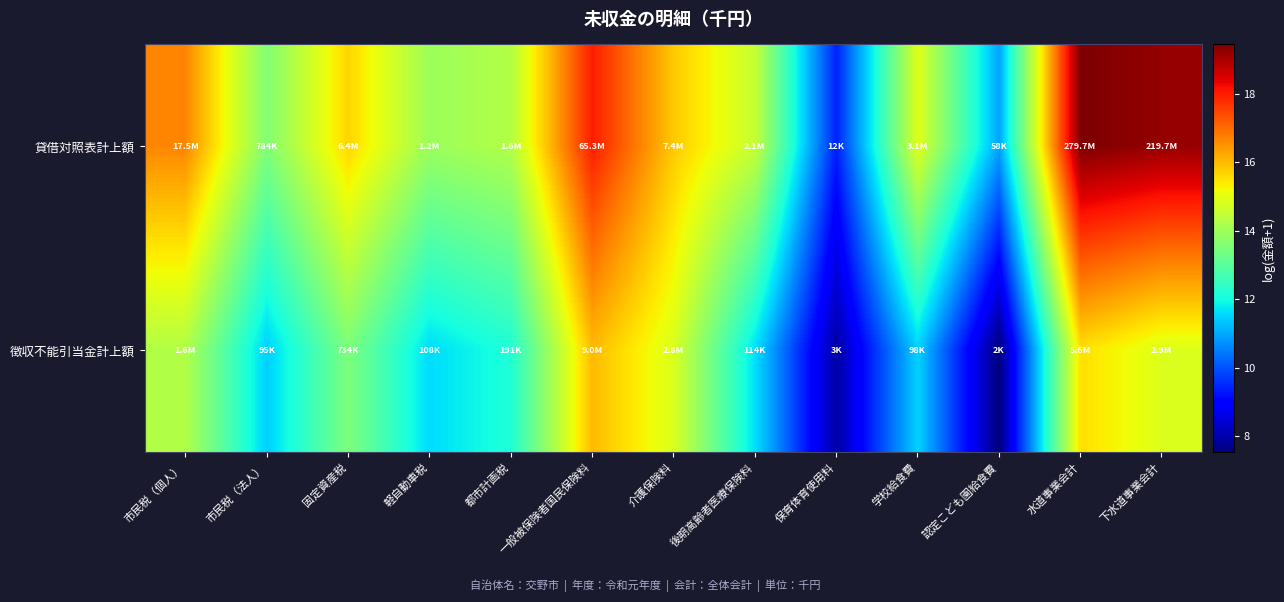

What is the maximum value shown in the chart?

19.4